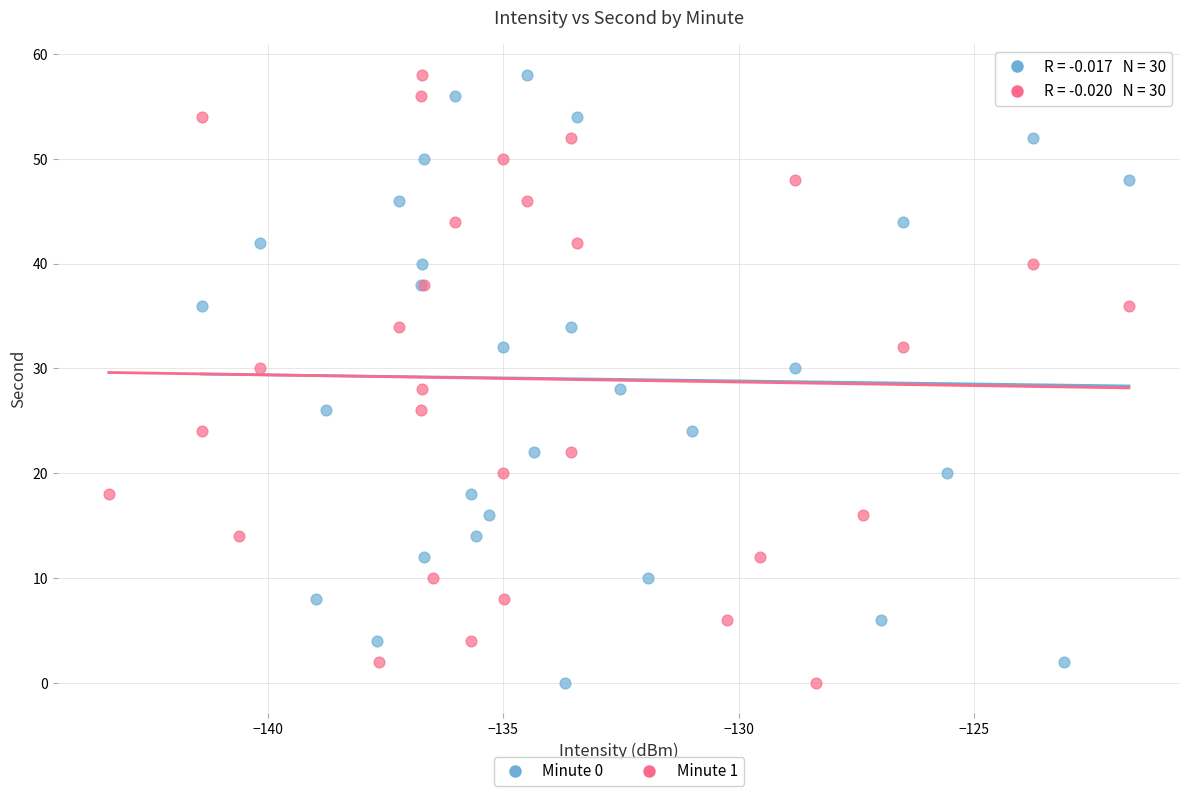

What are all the series names shown in the legend?

Minute 0, Minute 1